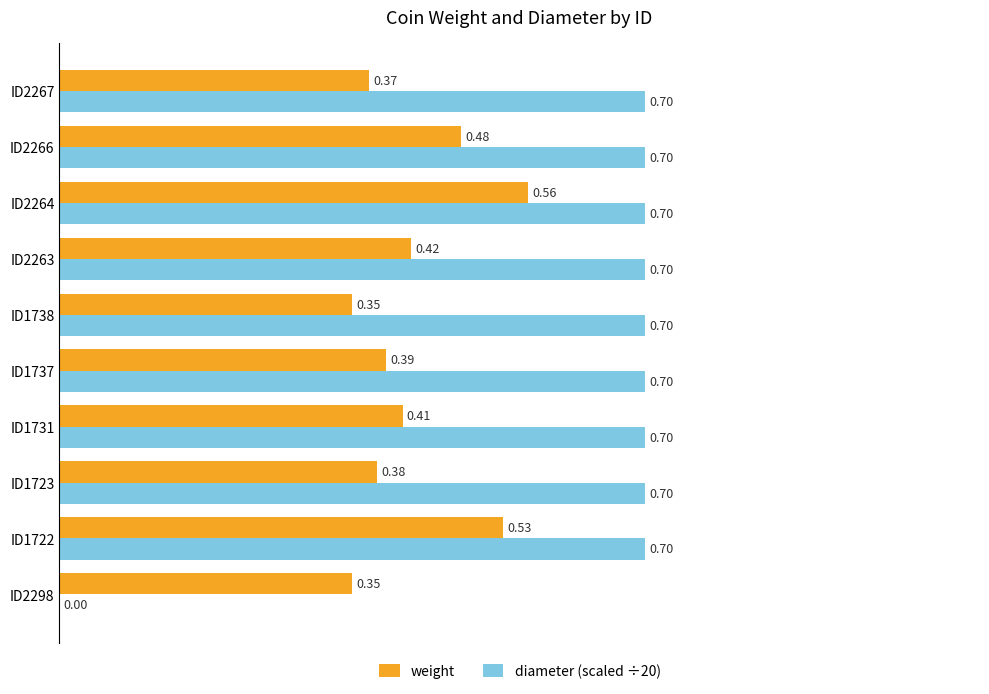

Between ID1723 and ID2266, which series saw the biggest shift?

weight